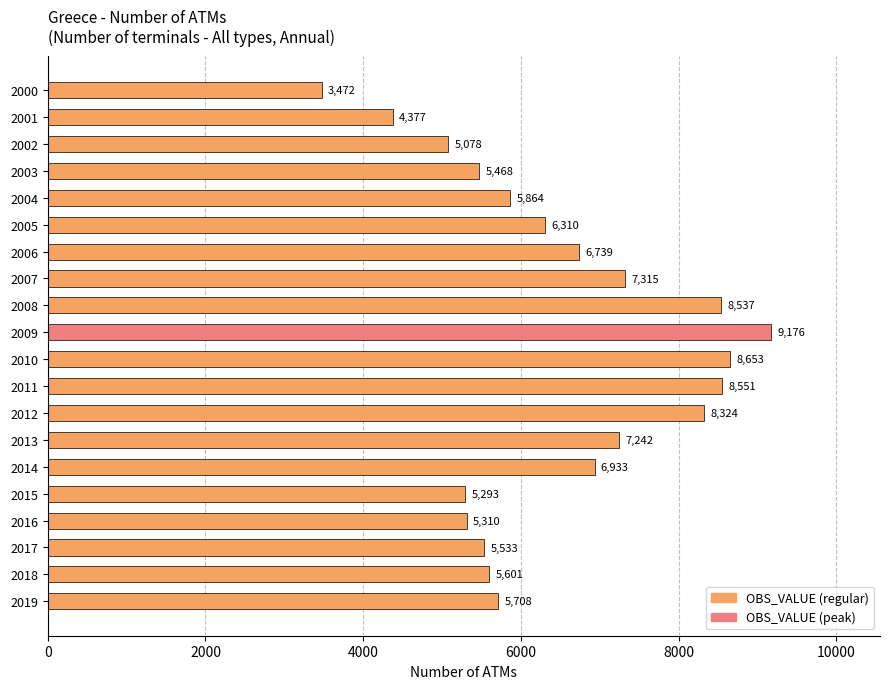

What is the change in value from 2007 to 2015?

-2022